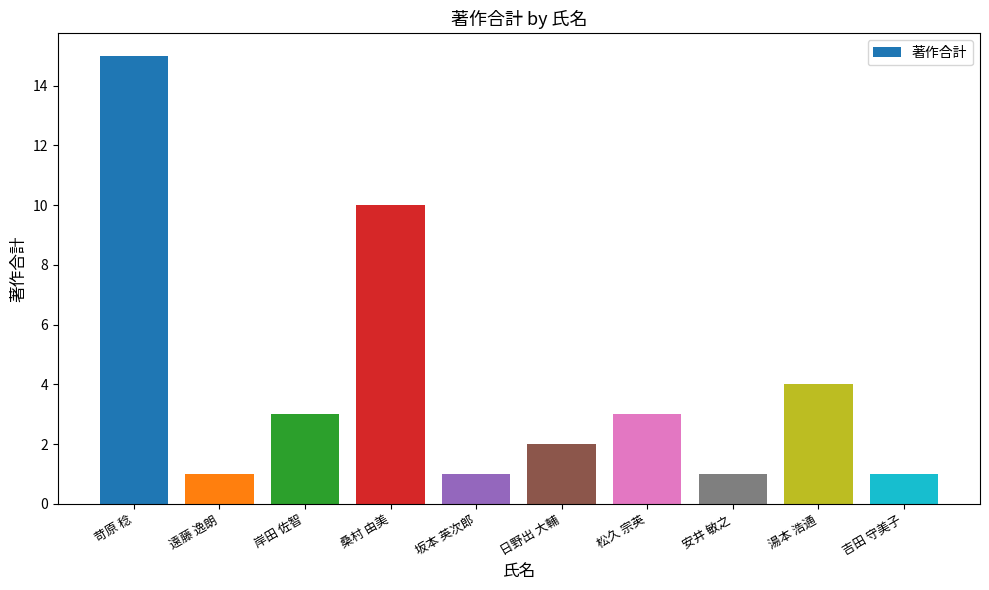

Reading left to right, list all the values displayed in this chart.

苛原 稔=15	遠藤 逸朗=1	岸田 佐智=3	桑村 由美=10	坂本 英次郎=1	日野出 大輔=2	松久 宗英=3	安井 敏之=1	湯本 浩通=4	吉田 守美子=1